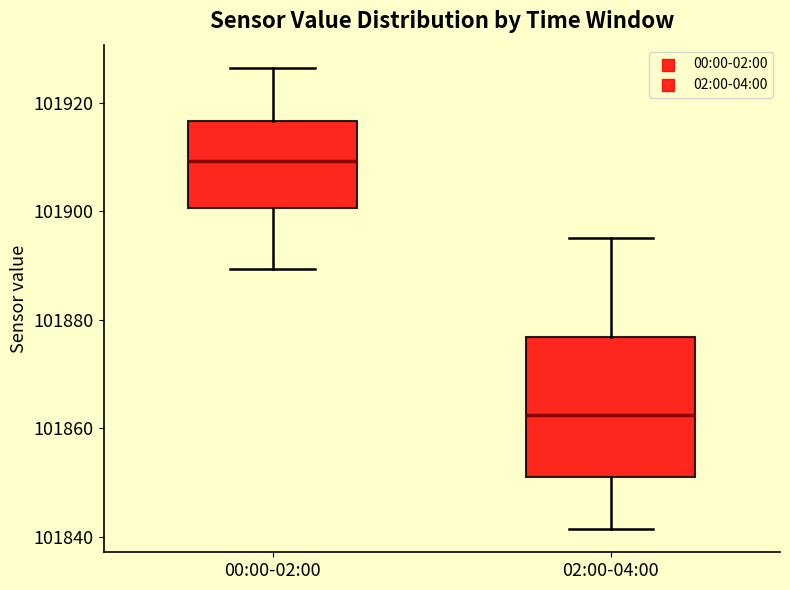

Reading left to right, read every box against the y-axis: the position of its median line, the range the box covers, and the ends of its whiskers. The values are not printed on the chart, so give them approximately, as read against the axis.

00:00-02:00: median 101910, box 101900 to 101916, whiskers 101890 to 101926
02:00-04:00: median 101862, box 101852 to 101876, whiskers 101842 to 101896